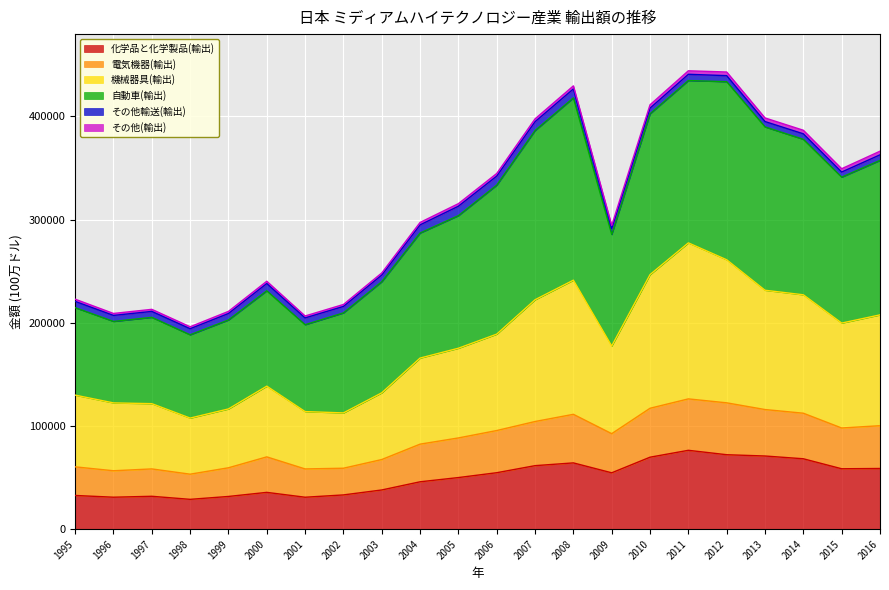

What is the smallest value displayed?

28917.9